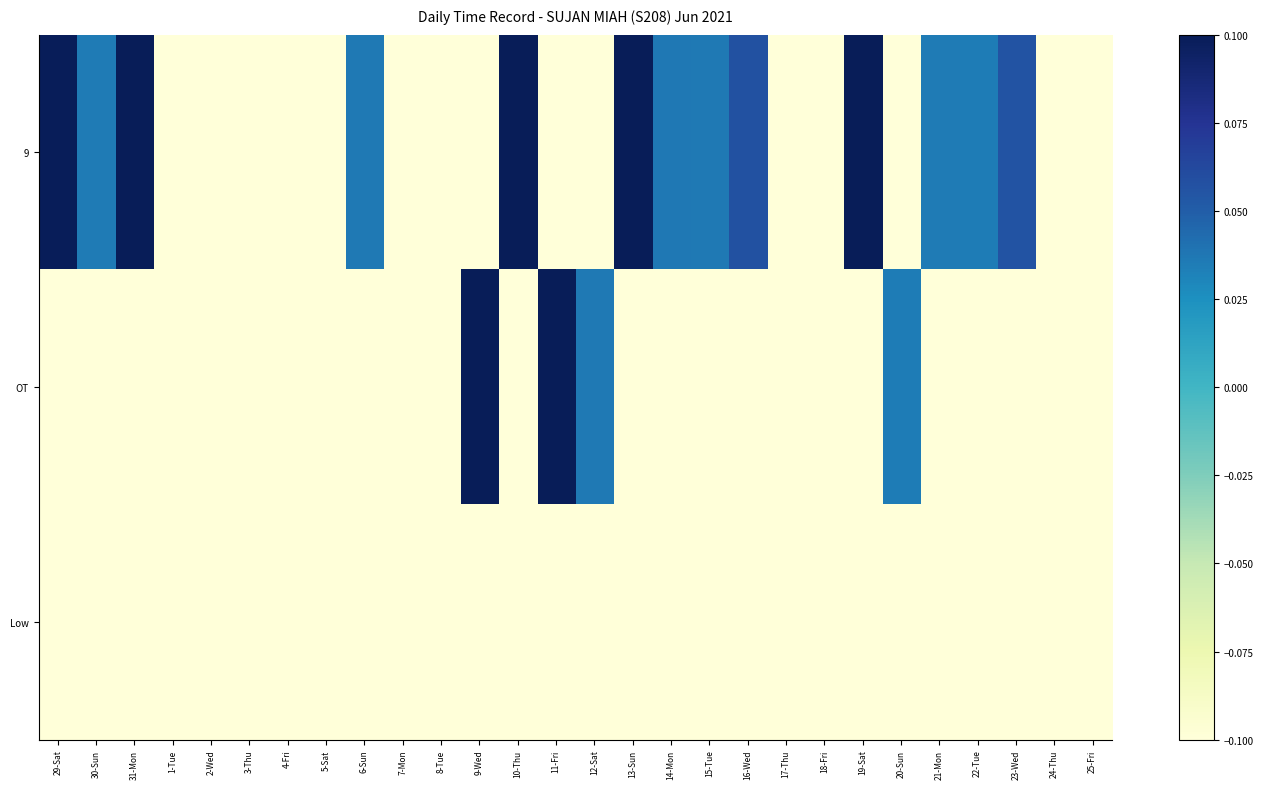

Rank the series by their maximum value, from highest to lowest.

9, OT, Low